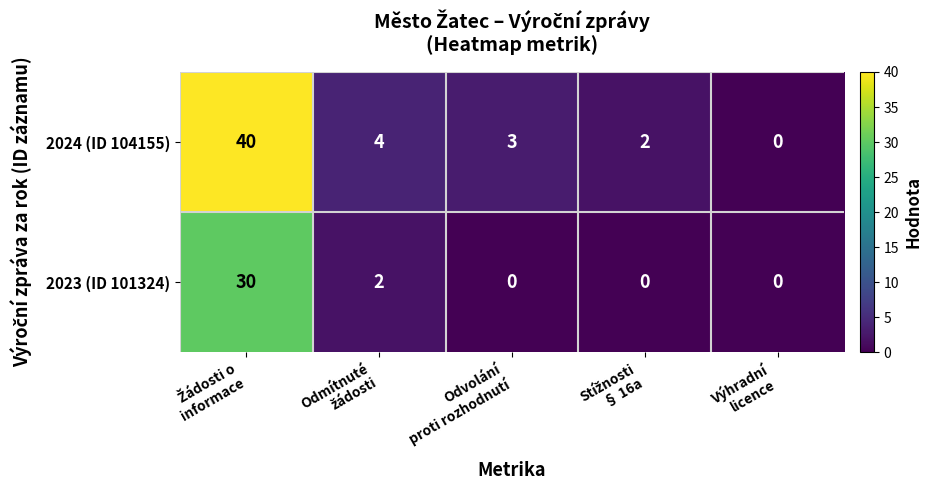

What is the difference between the maximum and minimum values in the 2023 (ID 101324) series?

30